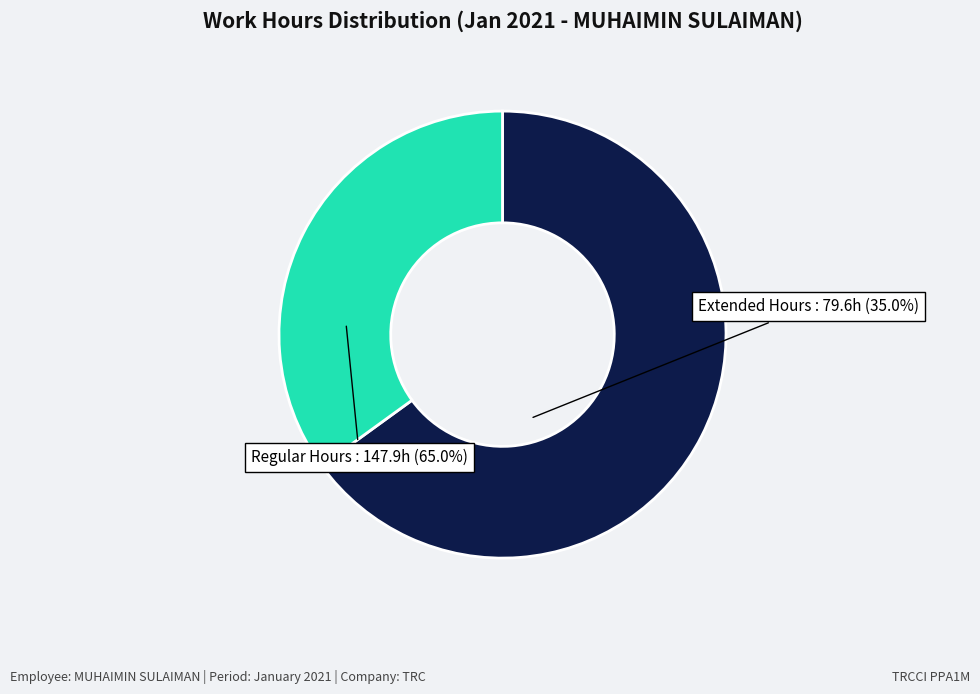

Does any single category account for the majority?

Yes